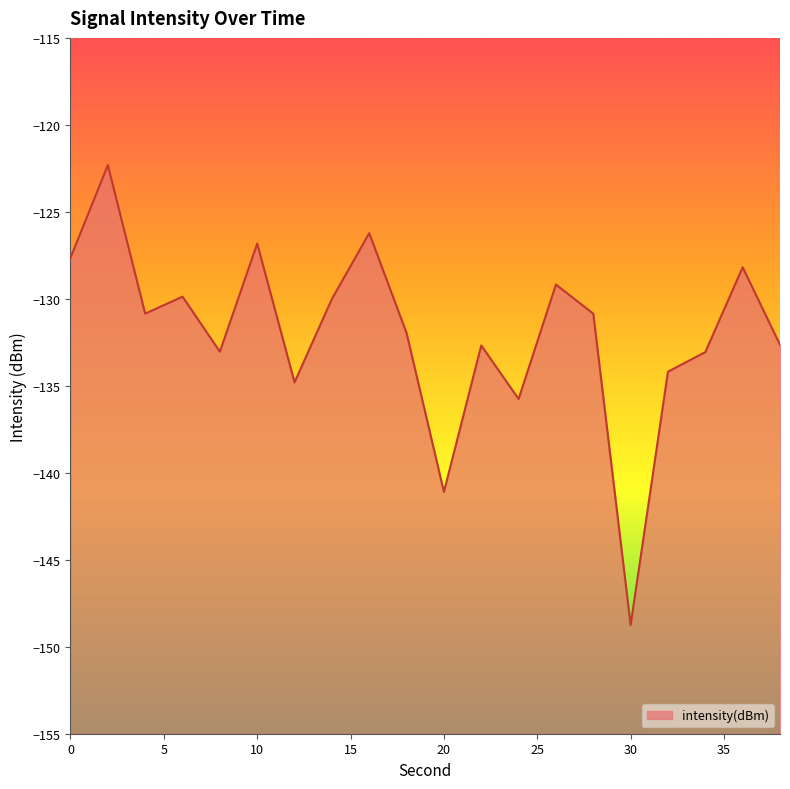

How many distinct data groups are displayed?

1